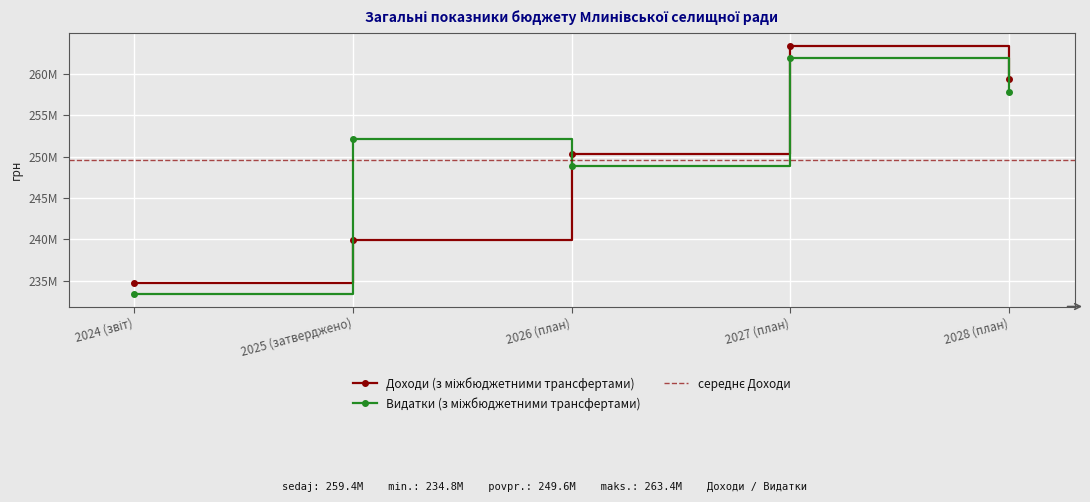

What are all the series names shown in the legend?

Доходи (з міжбюджетними трансфертами), Видатки (з міжбюджетними трансфертами)